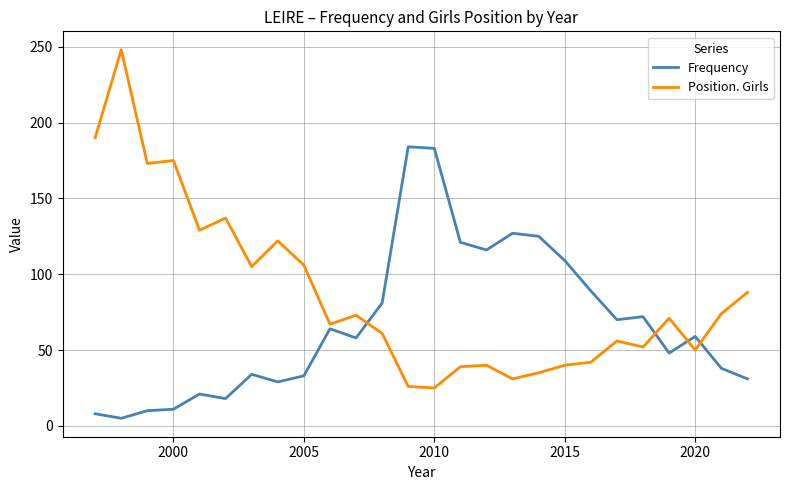

List the series in order of their overall mean, highest first.

Position. Girls, Frequency